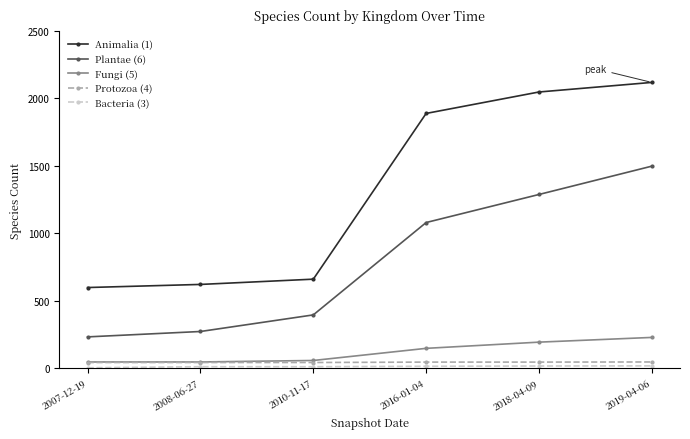

True or false: Plantae (6) and Fungi (5) cross at least once.

False